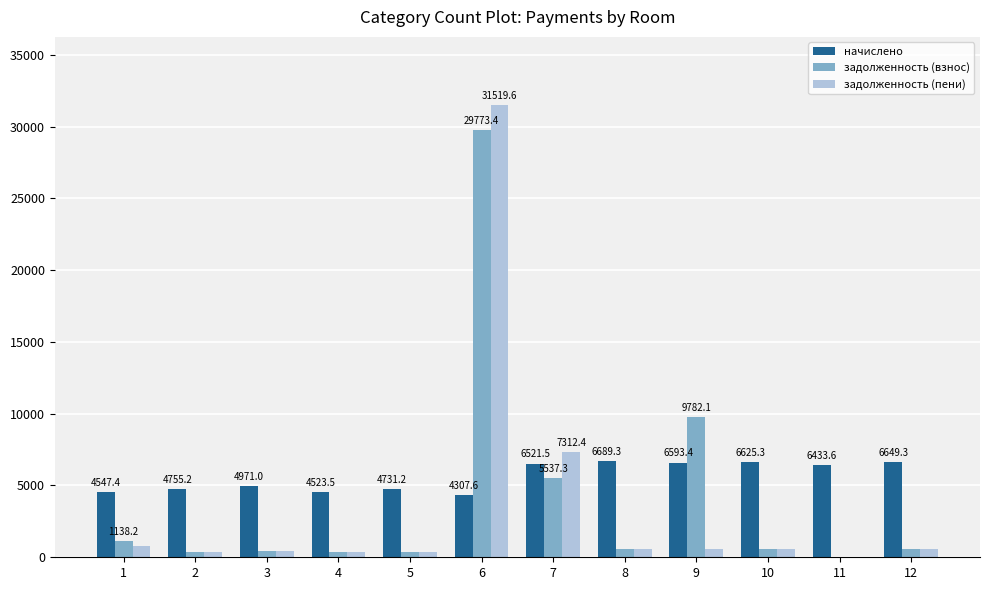

Is the value of начислено at 5 greater than the value of задолженность (пени) at 5?

Yes